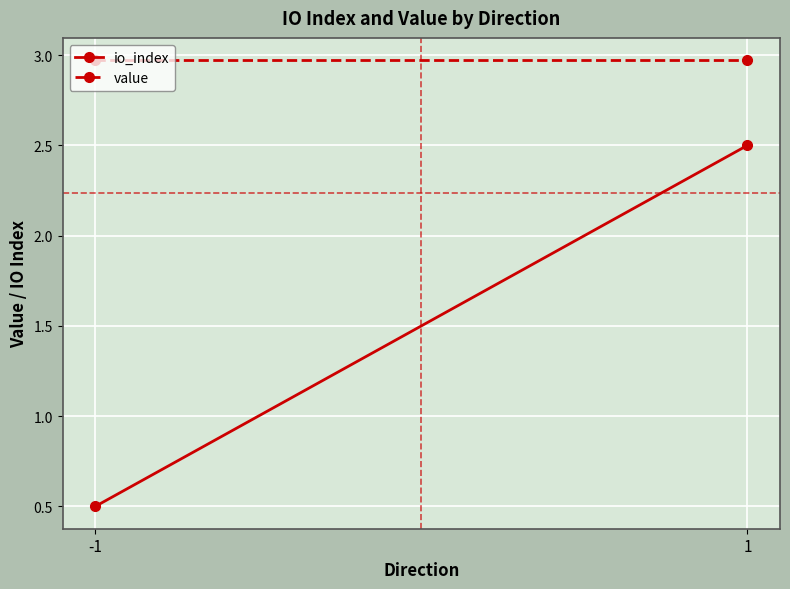

List the series in order of their peak value, highest first.

value, io_index